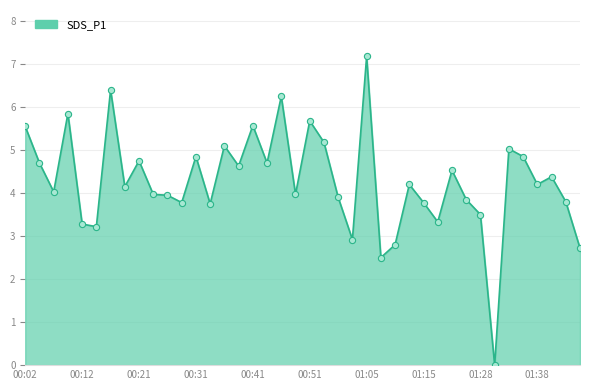

What is the difference between the maximum and minimum values?

7.2